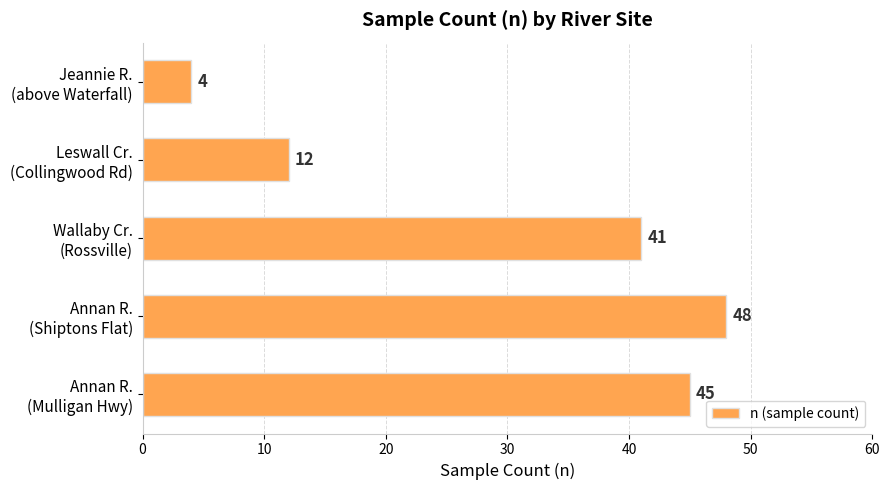

At which category does the chart reach its peak across all series?

Annan R.
(Shiptons Flat)